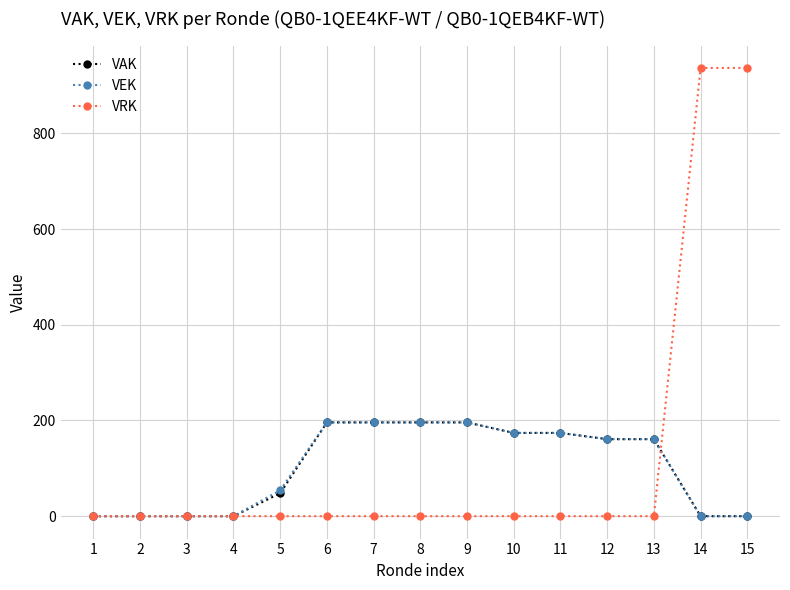

What is the greatest value displayed?

937